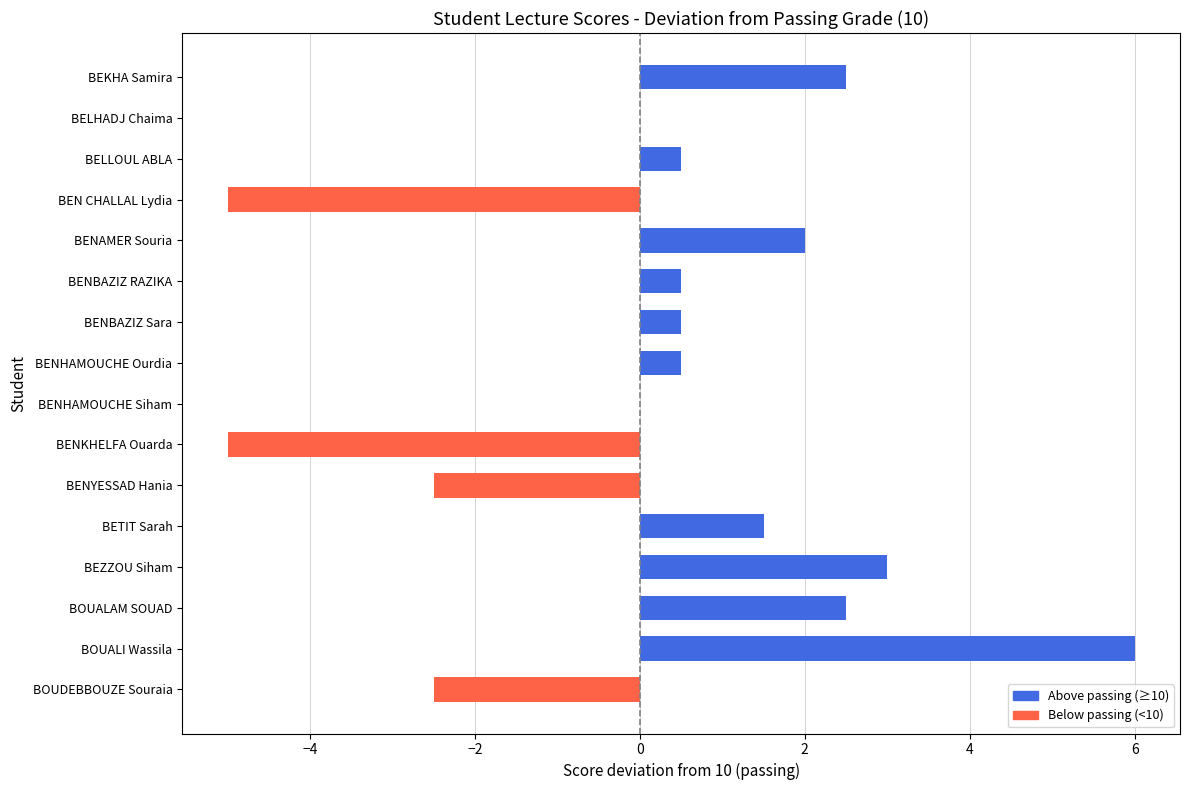

At which category does the chart reach its peak across all series?

BOUALI Wassila